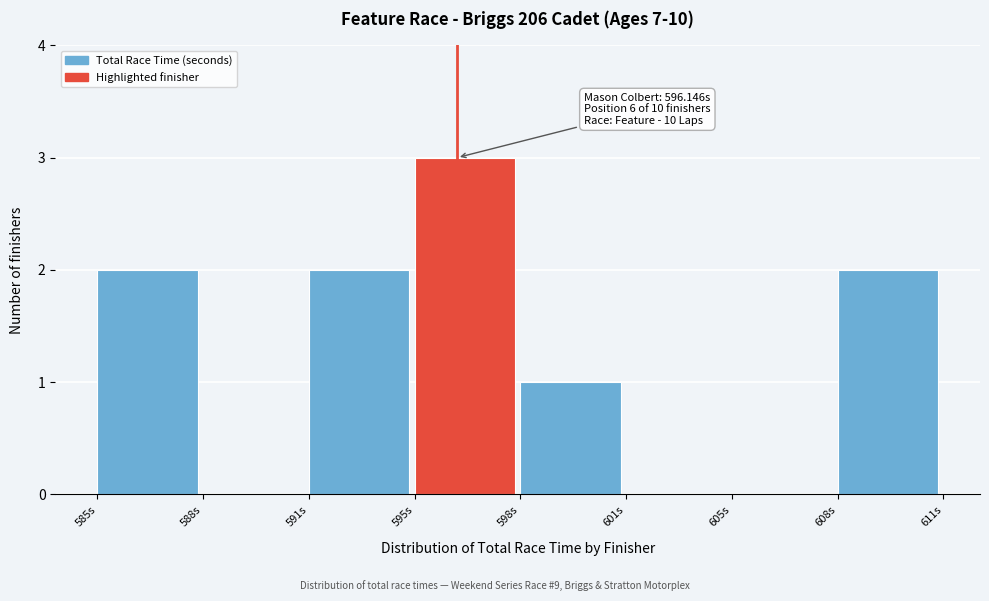

Reading right to left, transcribe all the data shown in this chart.

608s=2	605s=0	601s=0	598s=1	595s=3	591s=2	588s=0	585s=2